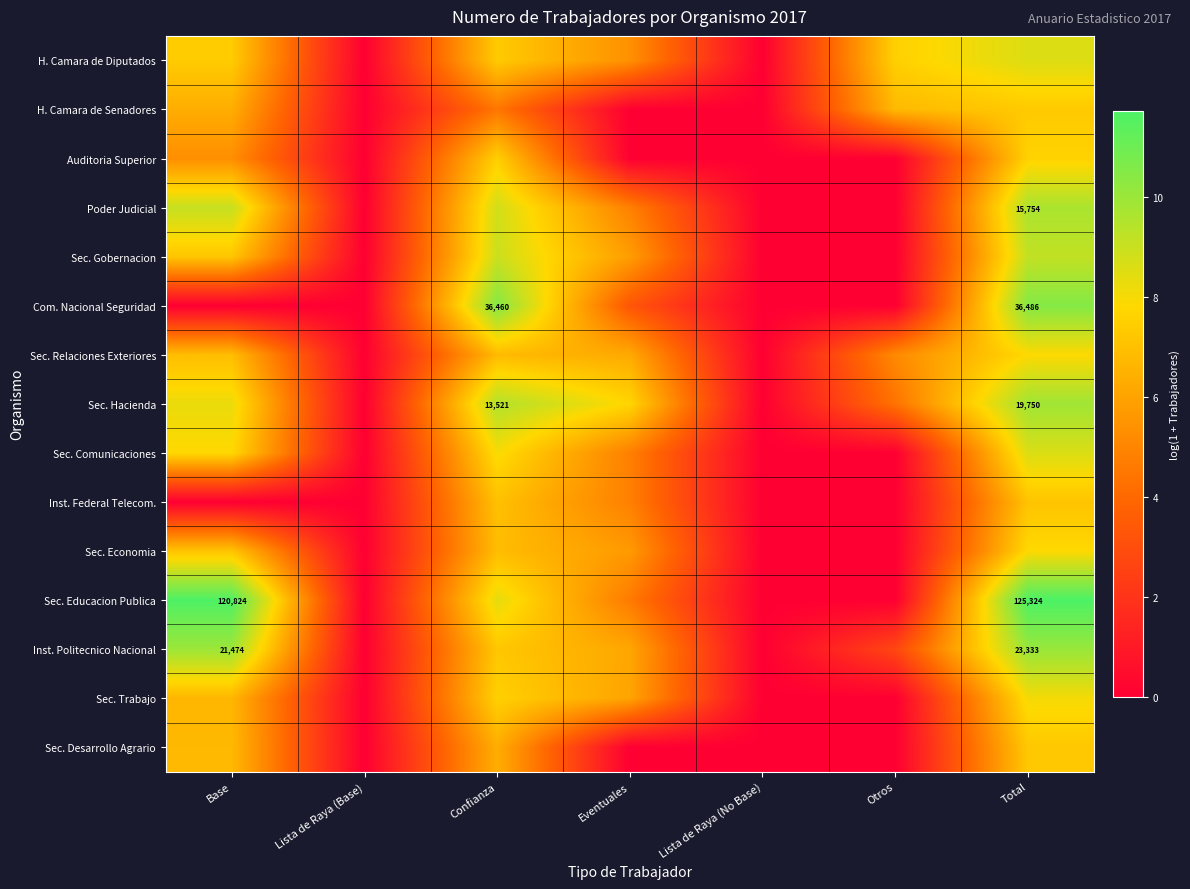

At how many categories does at least one series exceed 10?

3